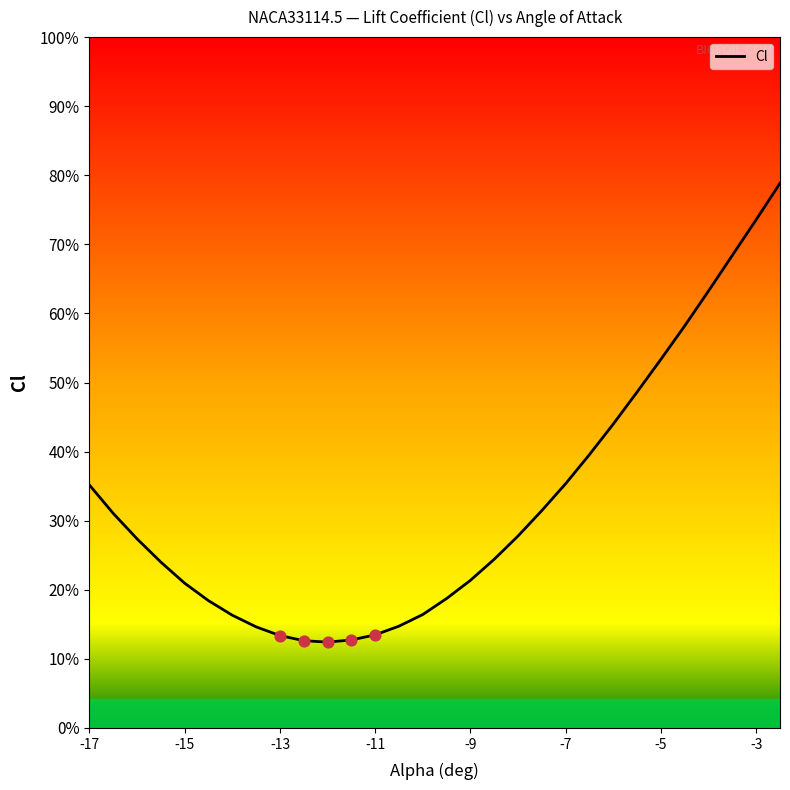

What is the change in value from -7.5 to -4.5?

+0.3